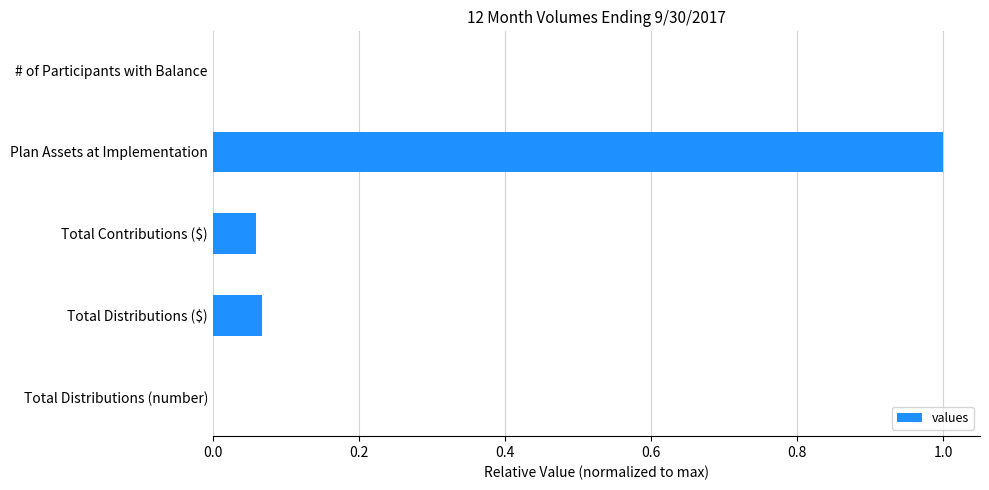

What is the sum of all values?

1.1